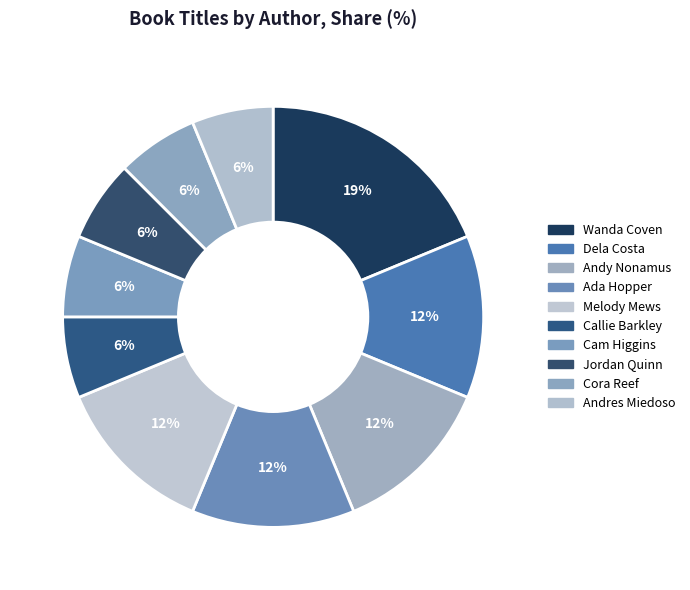

What portion of the pie excludes Melody Mews?

87.5%